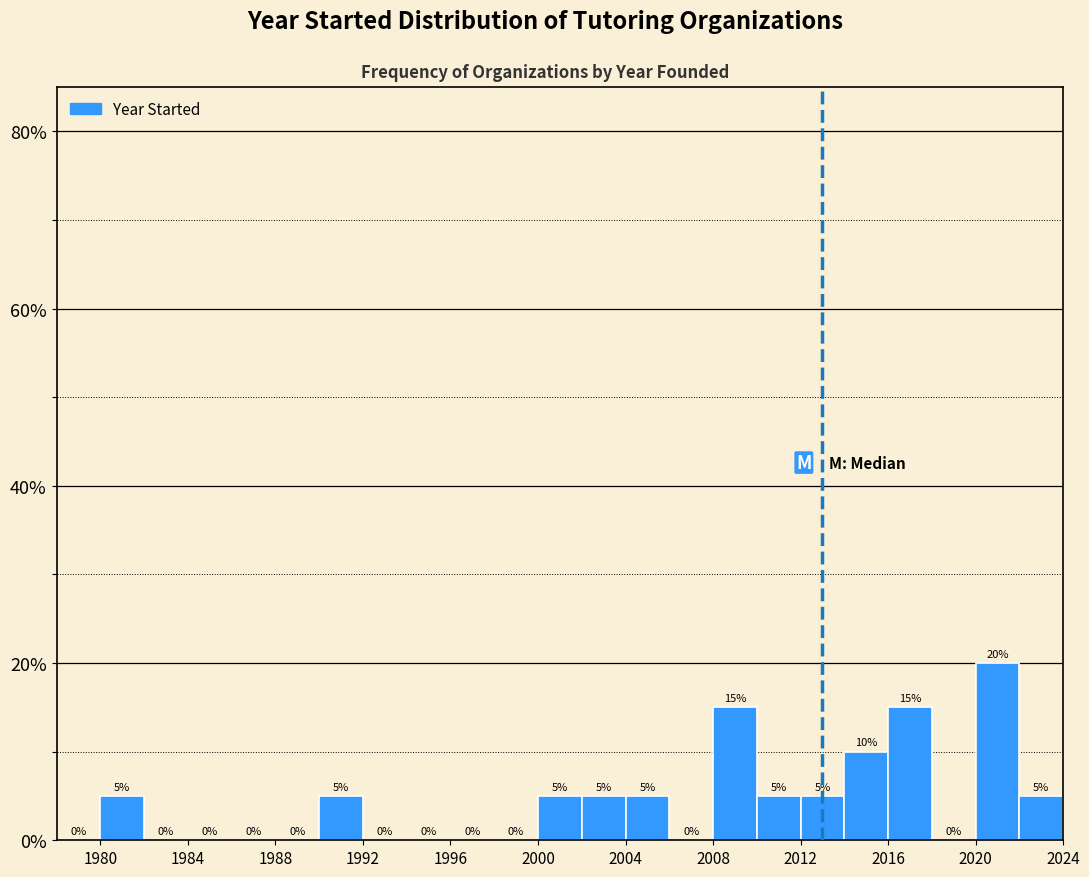

What is the height of the bar covering 2002 to 2004 on the x-axis?

5